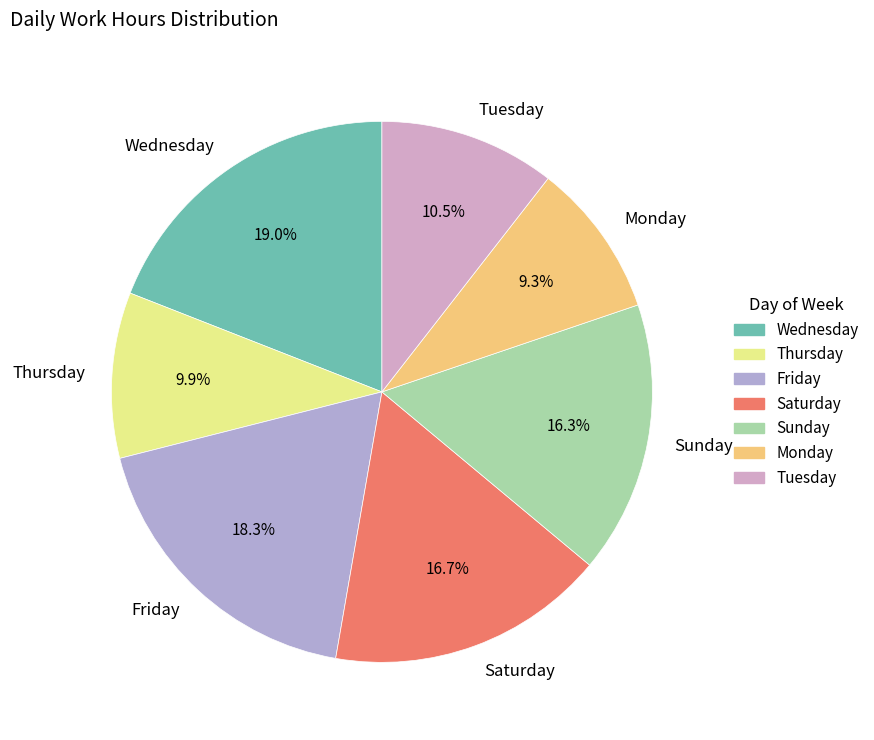

How many slices are in this pie chart?

7